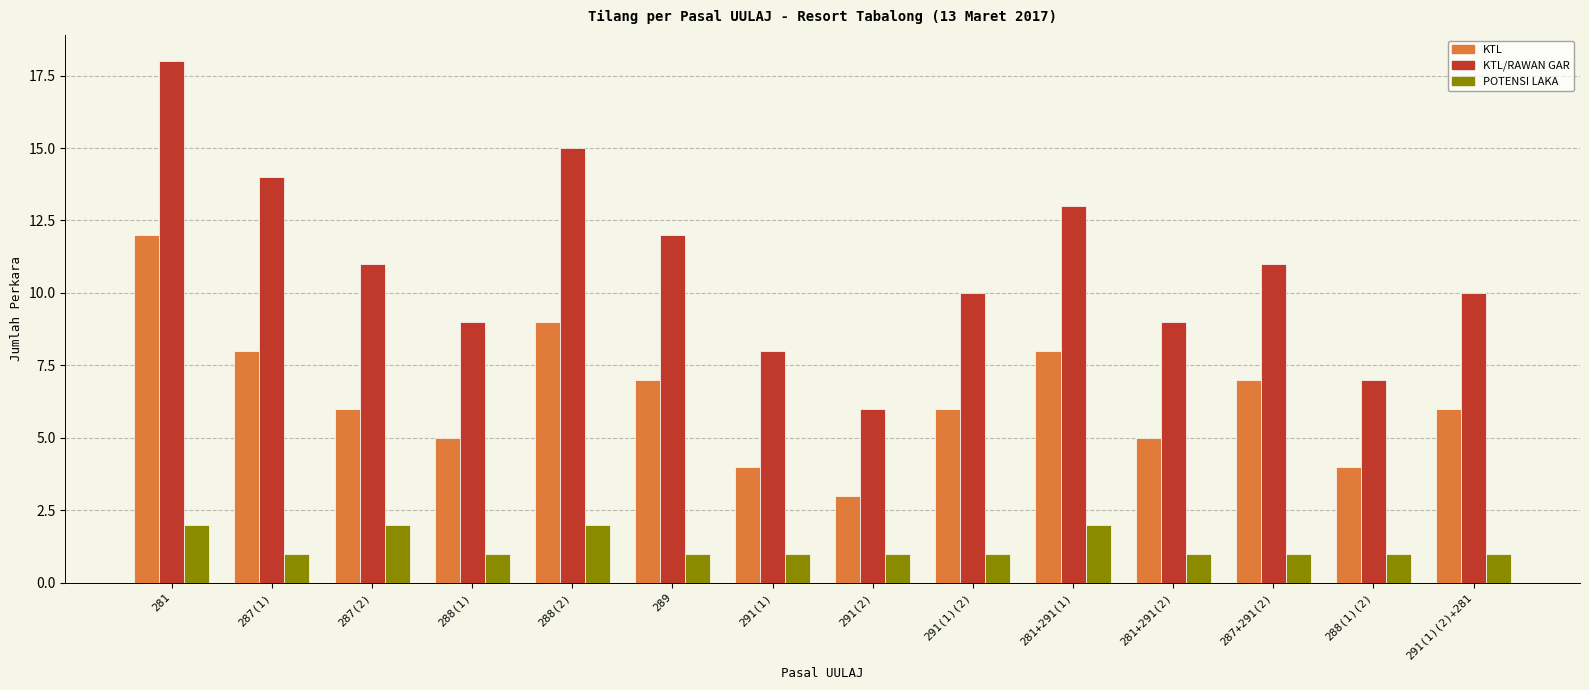

Count the number of data series in this chart.

3